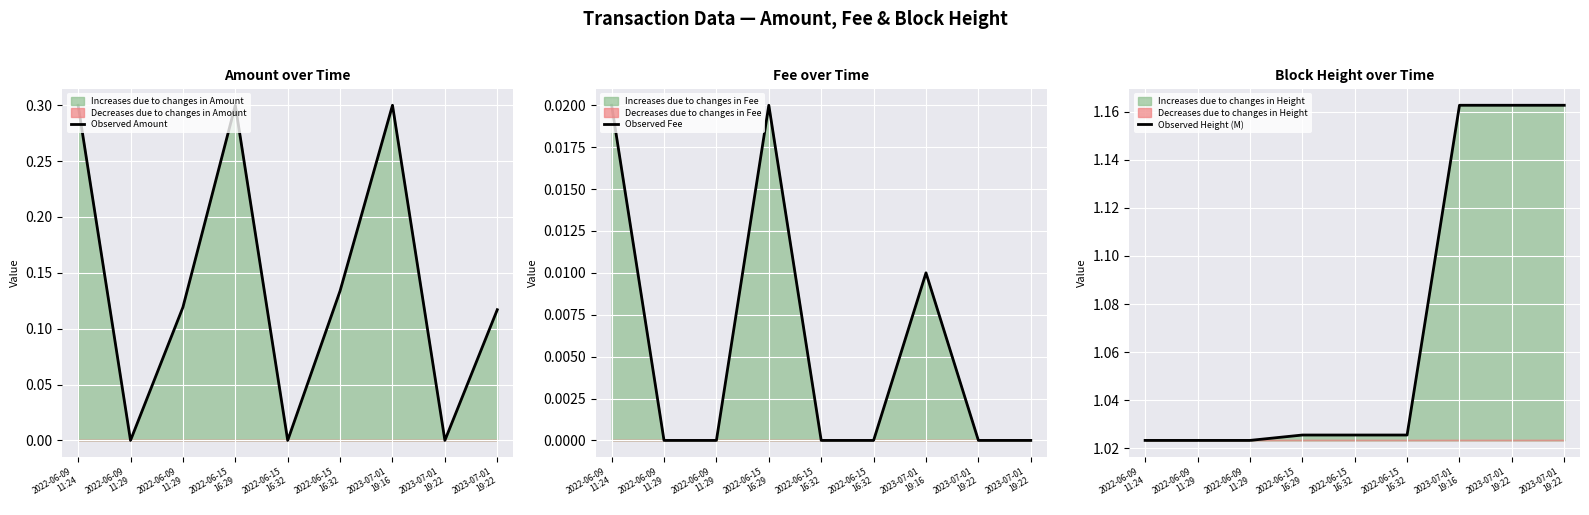

Reading left to right, extract all data points from this chart.

Observed Amount: 0.3	0.0	0.1	0.3	0.0	0.1	0.3	0.0	0.1
Observed Fee: 0.0	0.0	0.0	0.0	0.0	0.0	0.0	0.0	0.0
Observed Height (M): 1.0	1.0	1.0	1.0	1.0	1.0	1.2	1.2	1.2